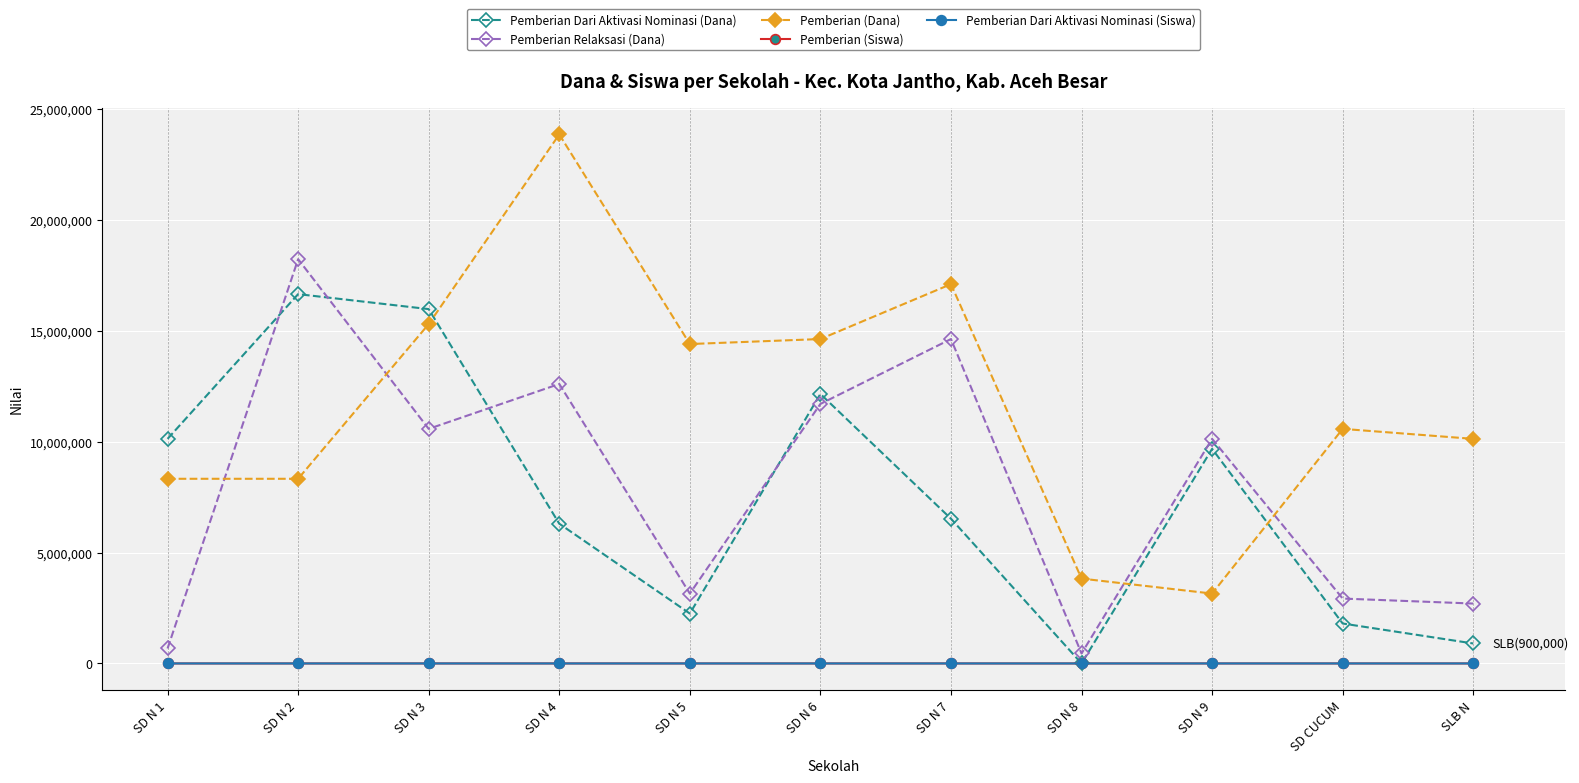

Read the Pemberian Dari Aktivasi Nominasi (Dana) value at SD N 6, to the nearest 100.

12150000